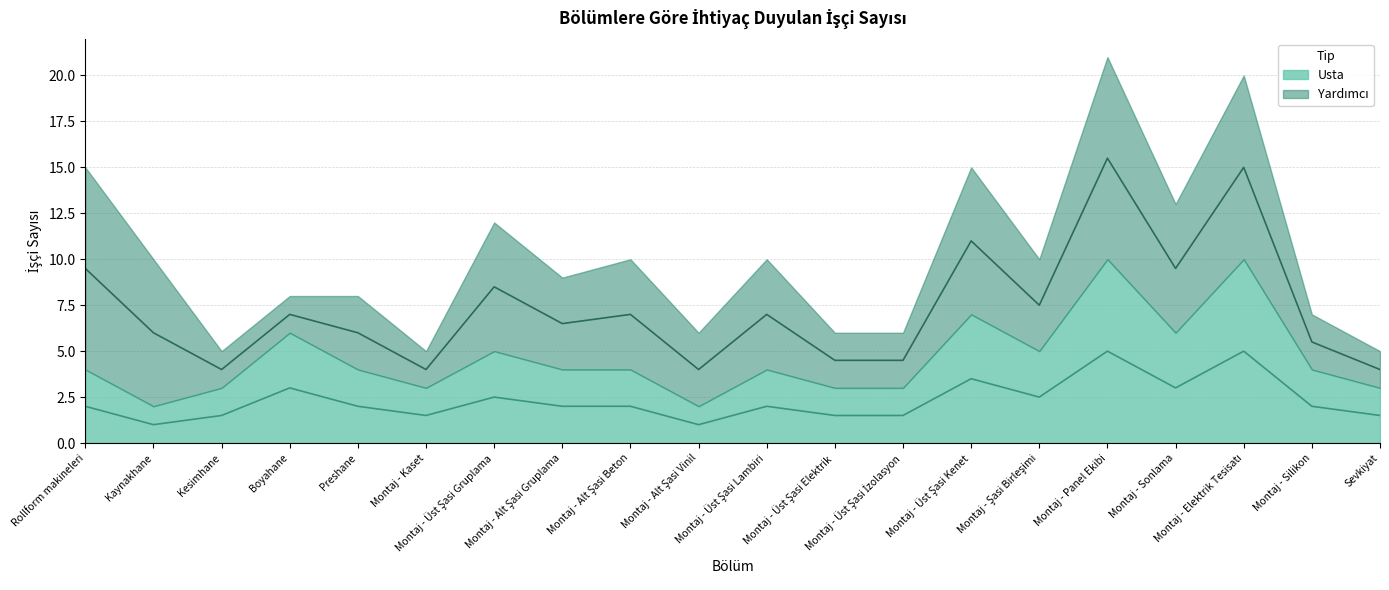

The value at Montaj - Alt Şasi Vinil is 1.6. True or false?

False